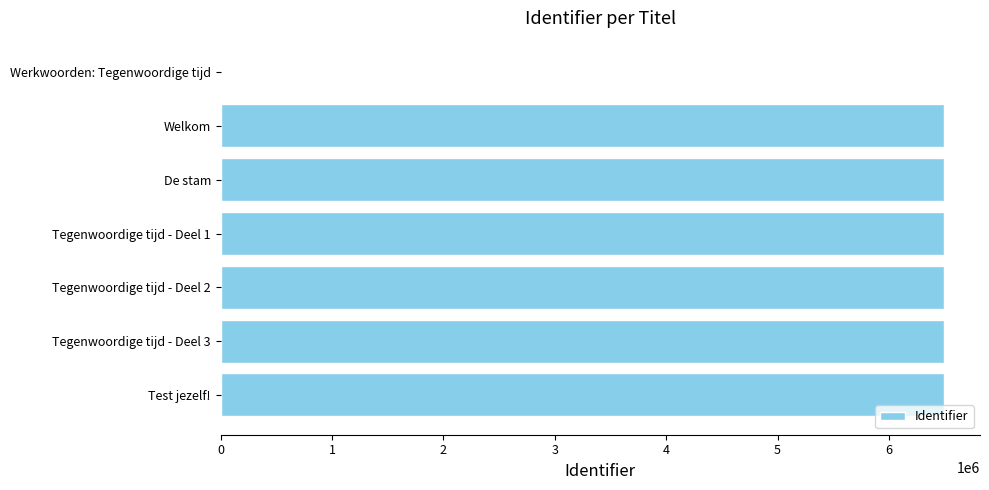

Are the bars horizontal?

Yes